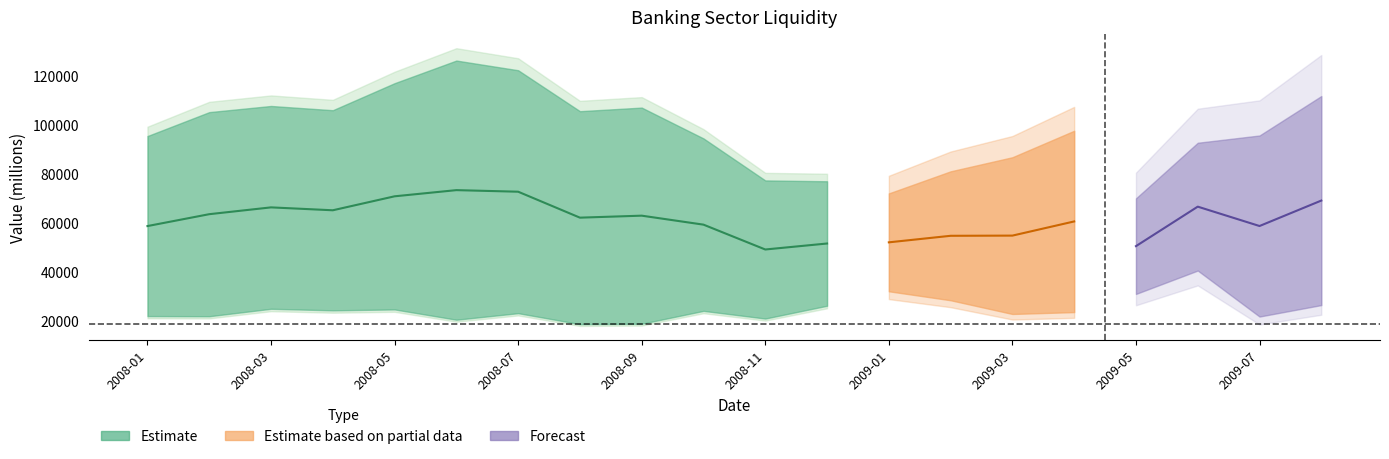

Between 2008-09 and 2009-08, which is larger?

2009-08